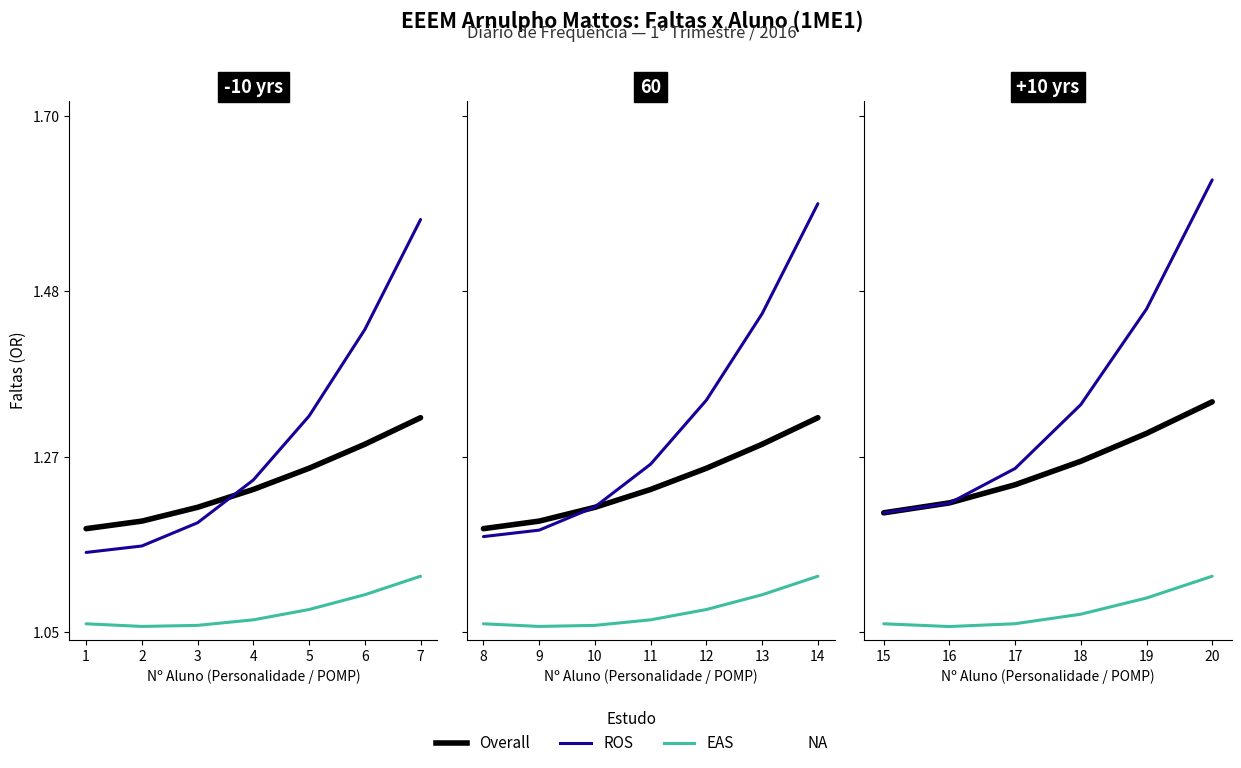

Which series changed the most between 0 and 2?

ROS